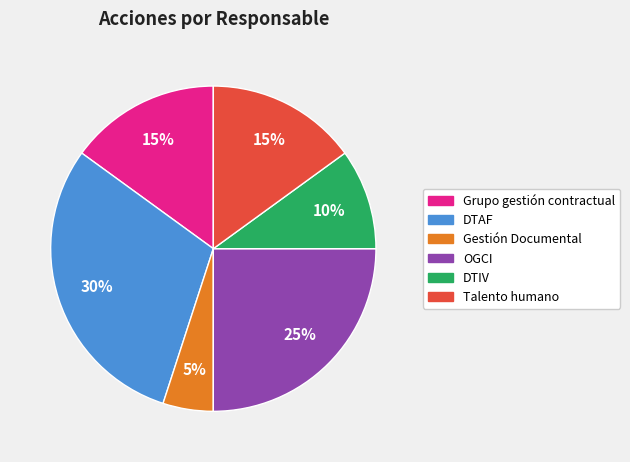

To the nearest percent, what is the difference between the DTIV and DTAF slice percentages?

20%